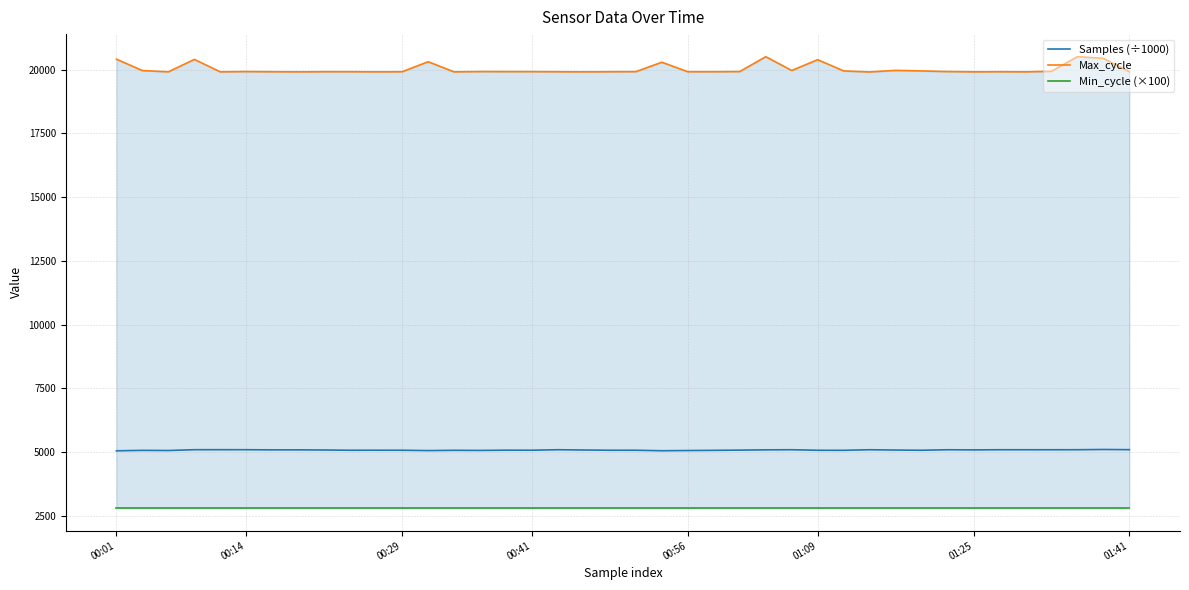

How many distinct data groups are displayed?

3